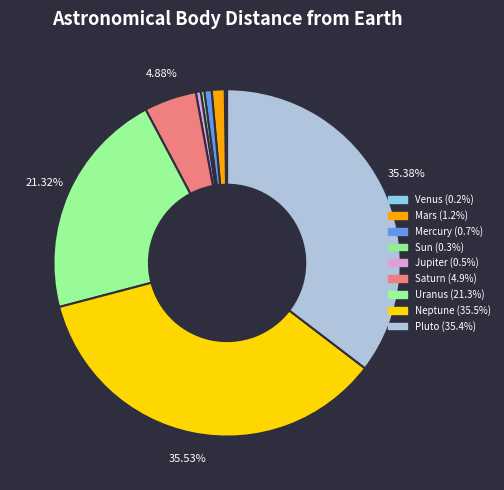

Rank the categories by value from highest to lowest.

Neptune, Pluto, Uranus, Saturn, Mars, Mercury, Jupiter, Sun, Venus